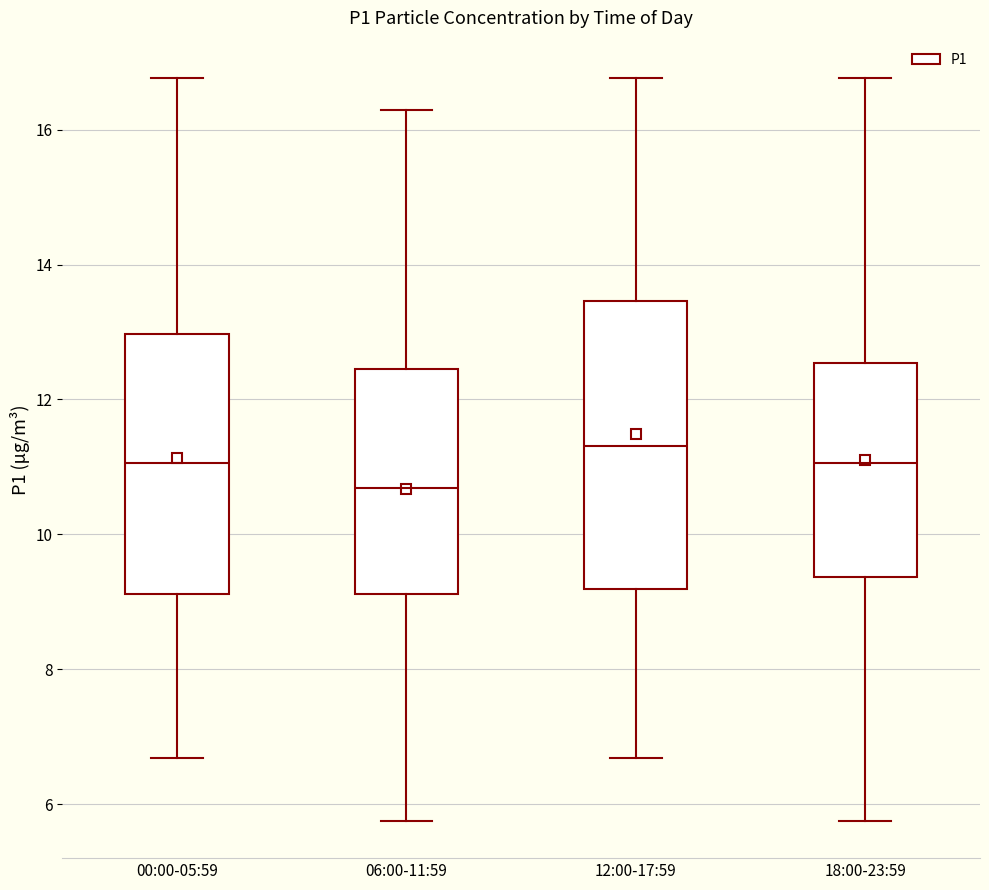

Which box is the tallest, from its lower edge to its upper edge?

12:00-17:59